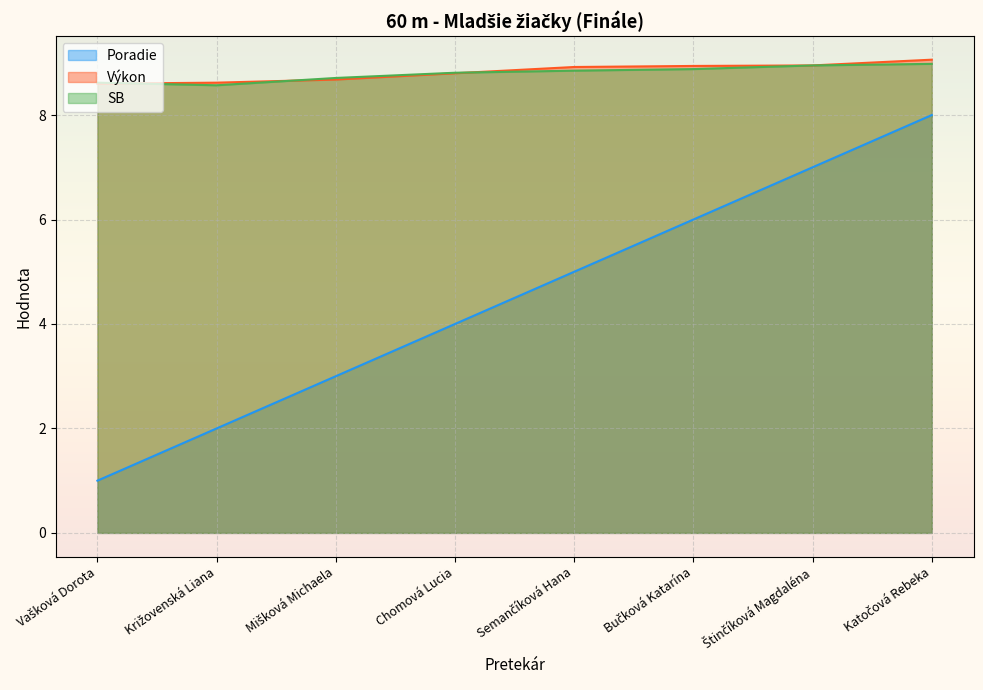

What position from the right is Chomová Lucia?

5